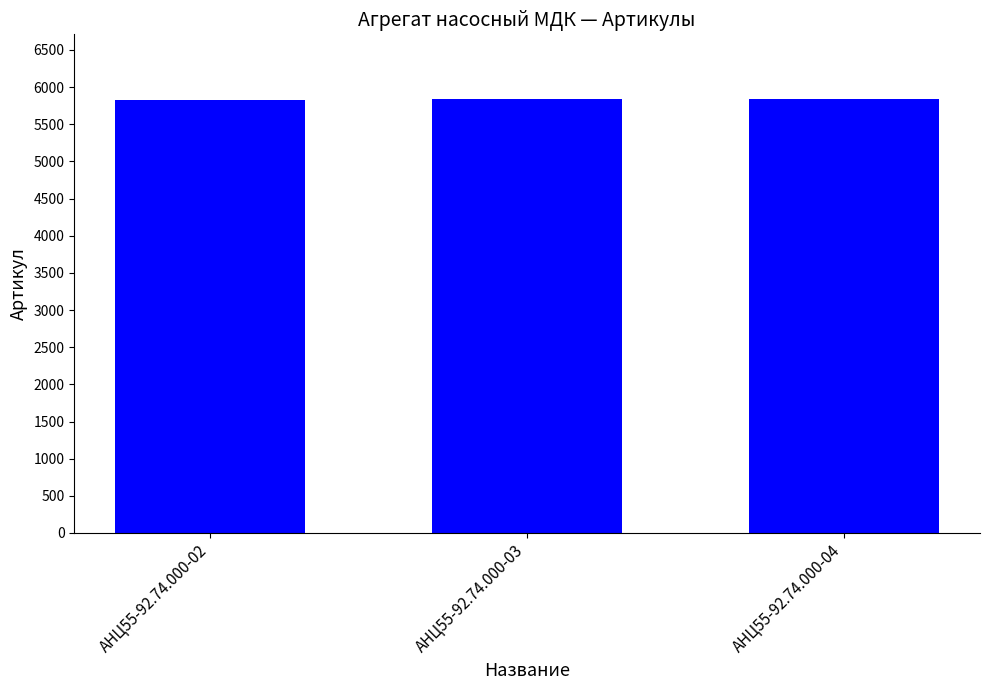

How many data points are less than 5834?

1